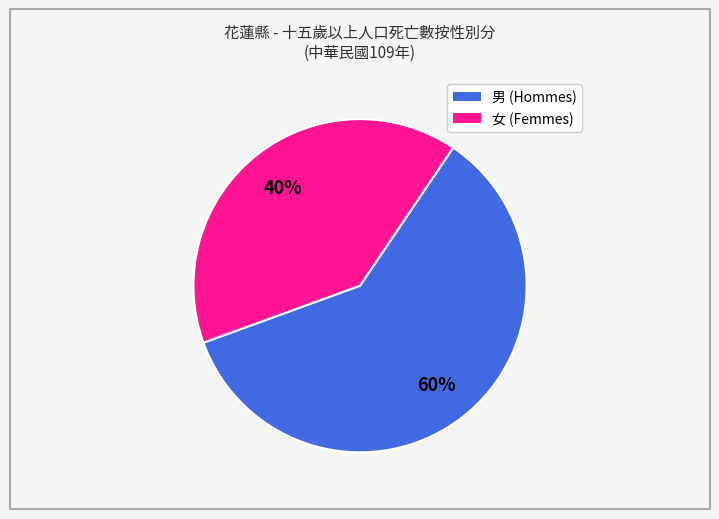

Rank the categories by value from lowest to highest.

女, 男